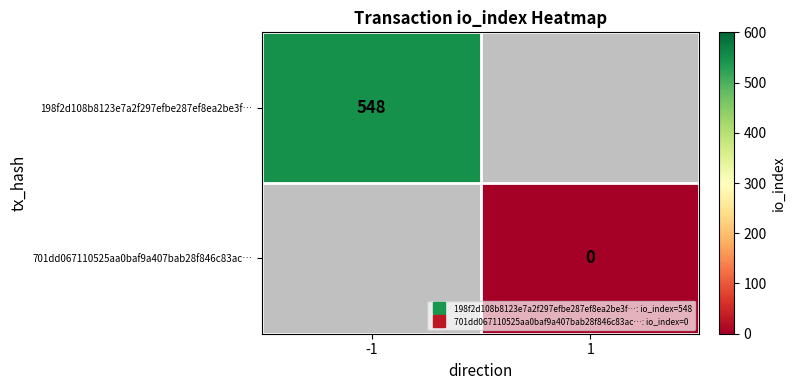

List the labels in order of 198f2d108b8123e7a2f297efbe287ef8ea2be3f… value, largest first.

-1, 1